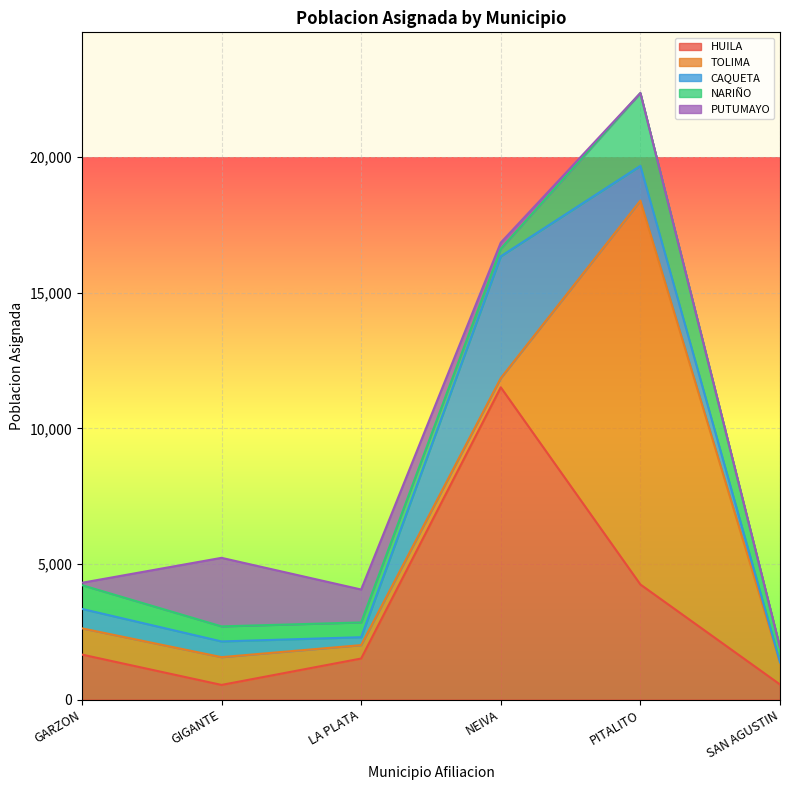

At which category does PUTUMAYO reach its first local peak?

GIGANTE